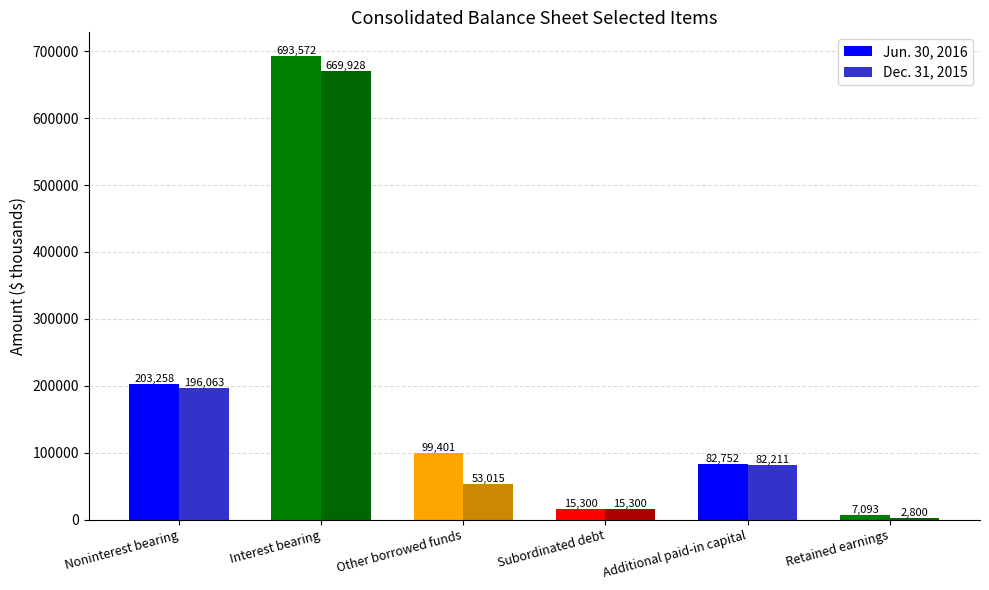

At which label does Dec. 31, 2015 reach its peak?

Interest bearing